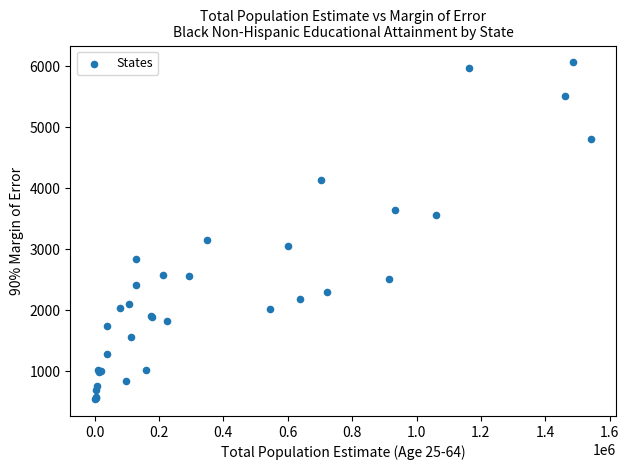

What Y value in the scatter plot is closest to 3302?

3158.6